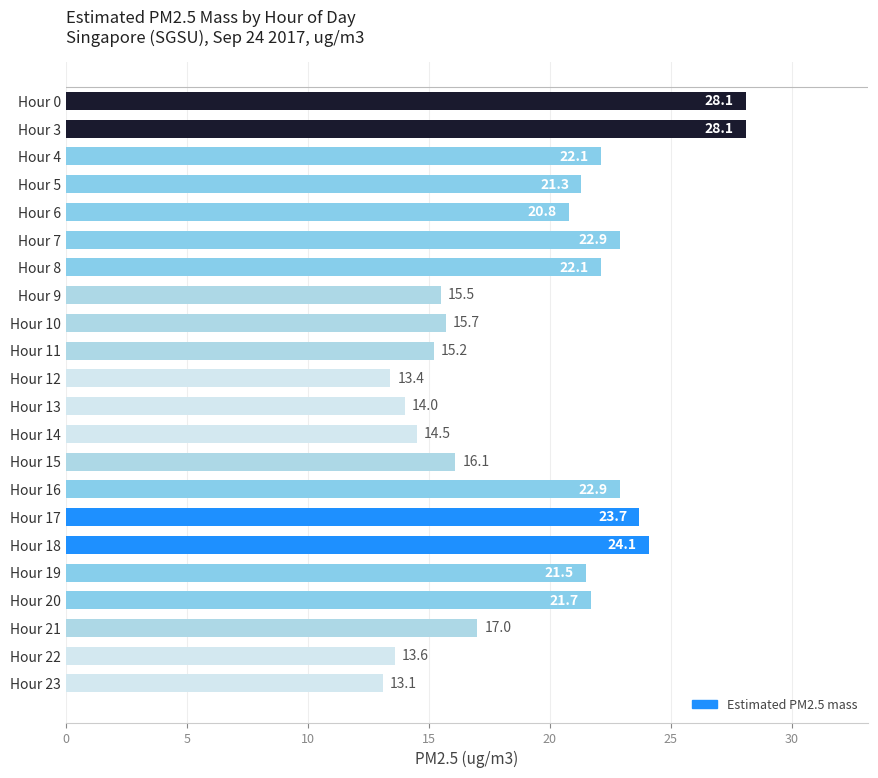

What is the value of the 14th bar from the top?

16.1